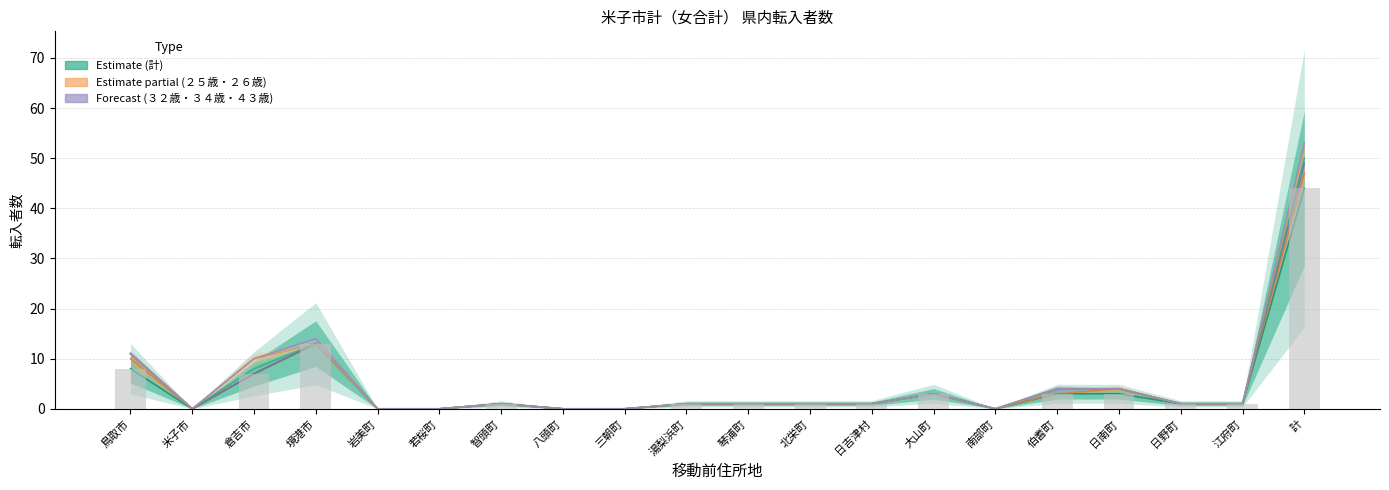

What is the label of the 3rd bar from the left?

倉吉市